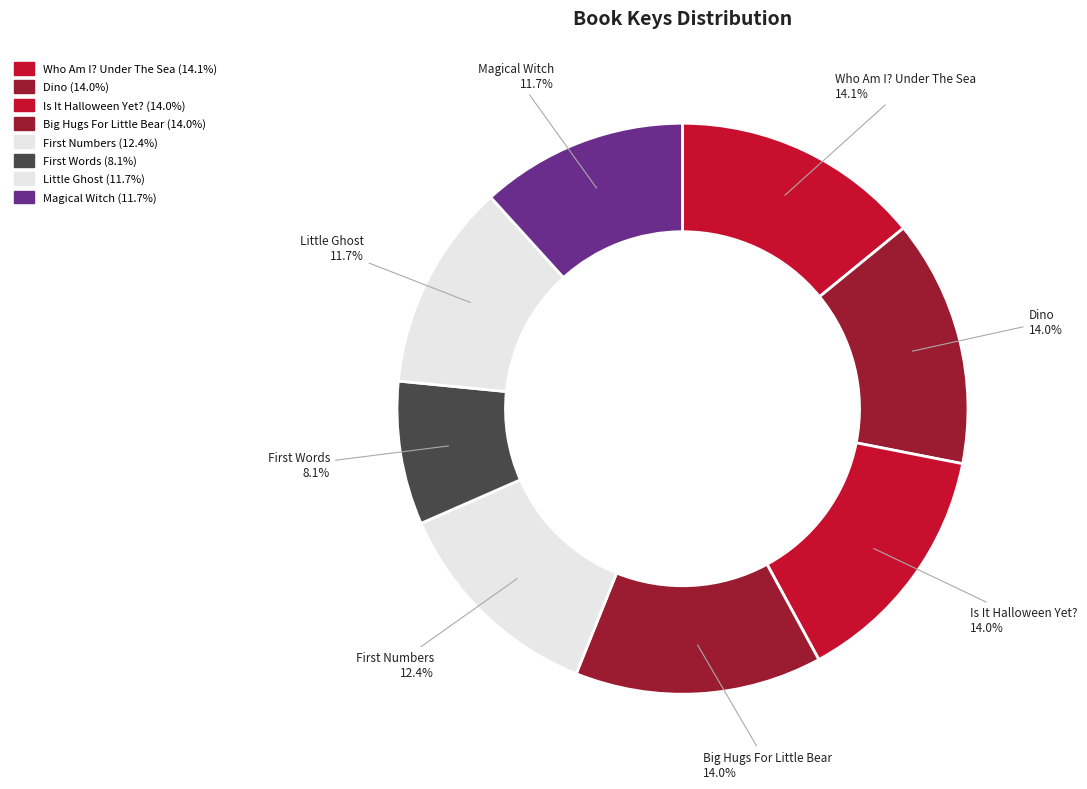

Which slice is the smallest?

First Words